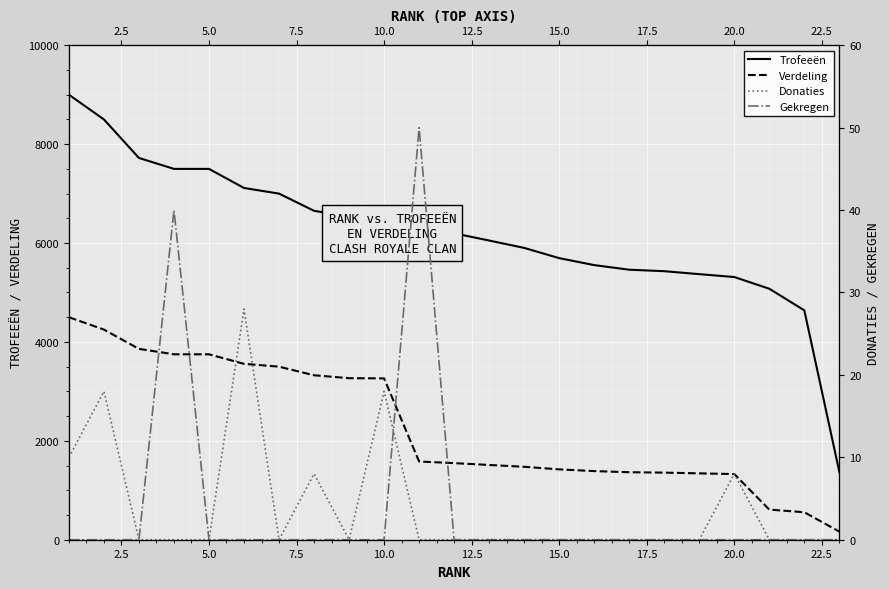

Is the value of Donaties at 7.5 greater than the value of Verdeling at 22?

No